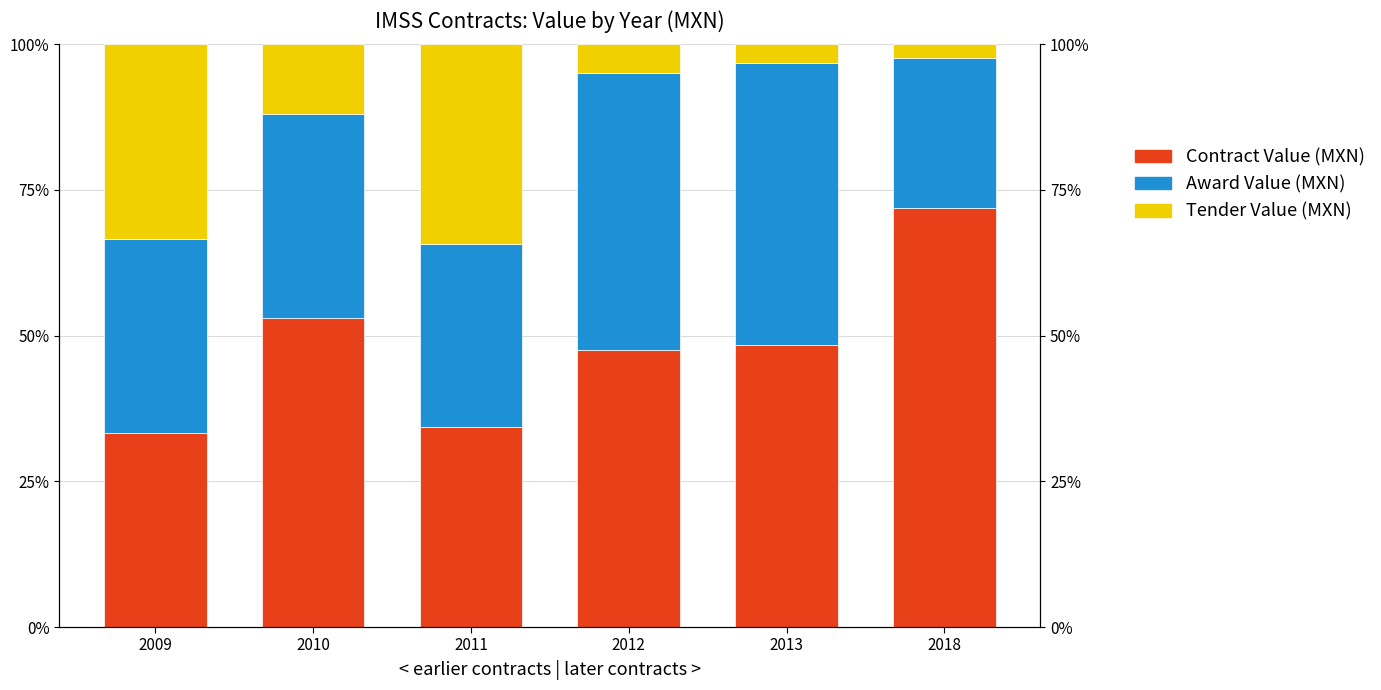

What is the sum of the Award Value (MXN) values at 2011 and 2018?

57.0